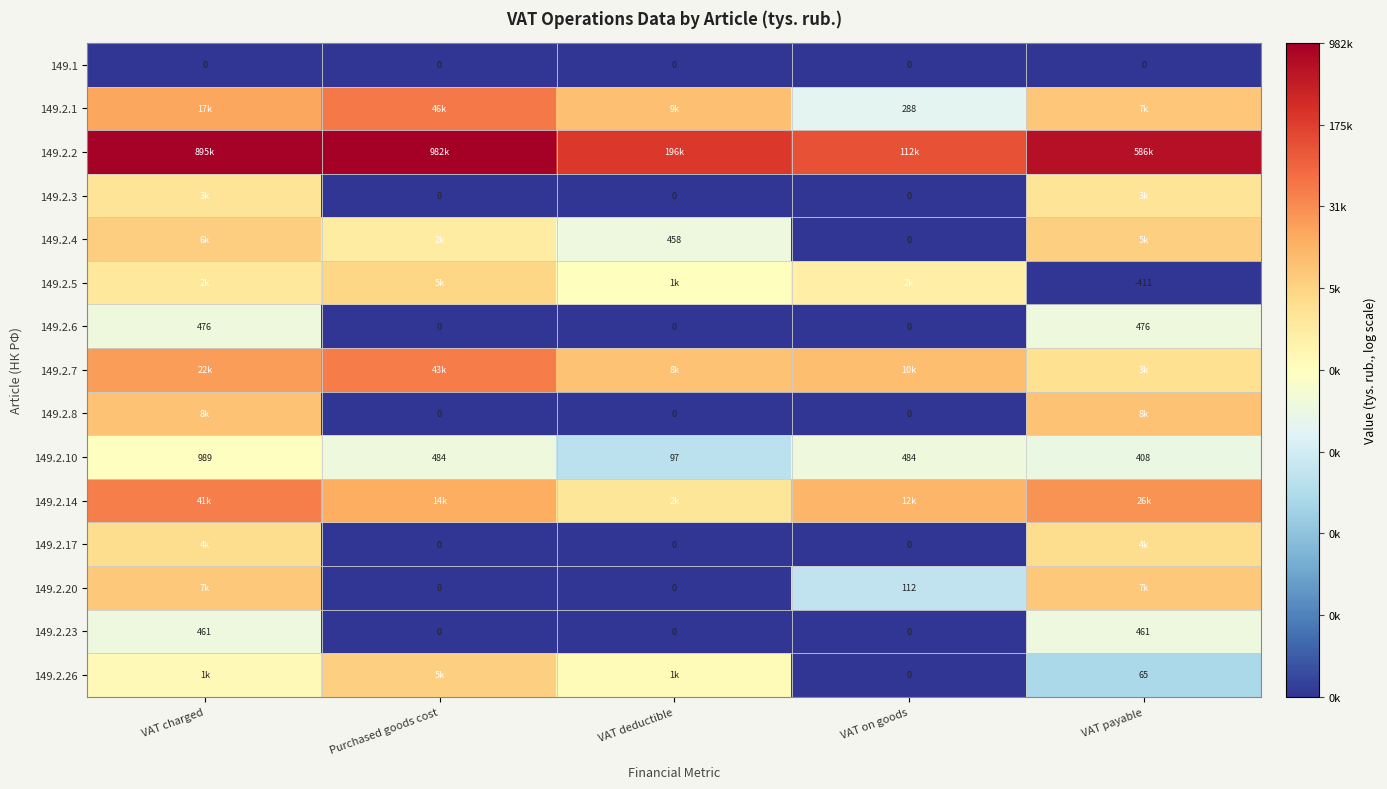

True or false: 149.2.26 has a value of 5.5 at VAT payable.

False